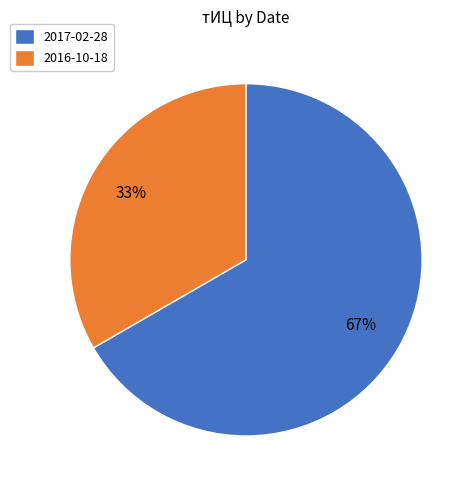

True or false: 2017-02-28 accounts for 67% of the total.

True